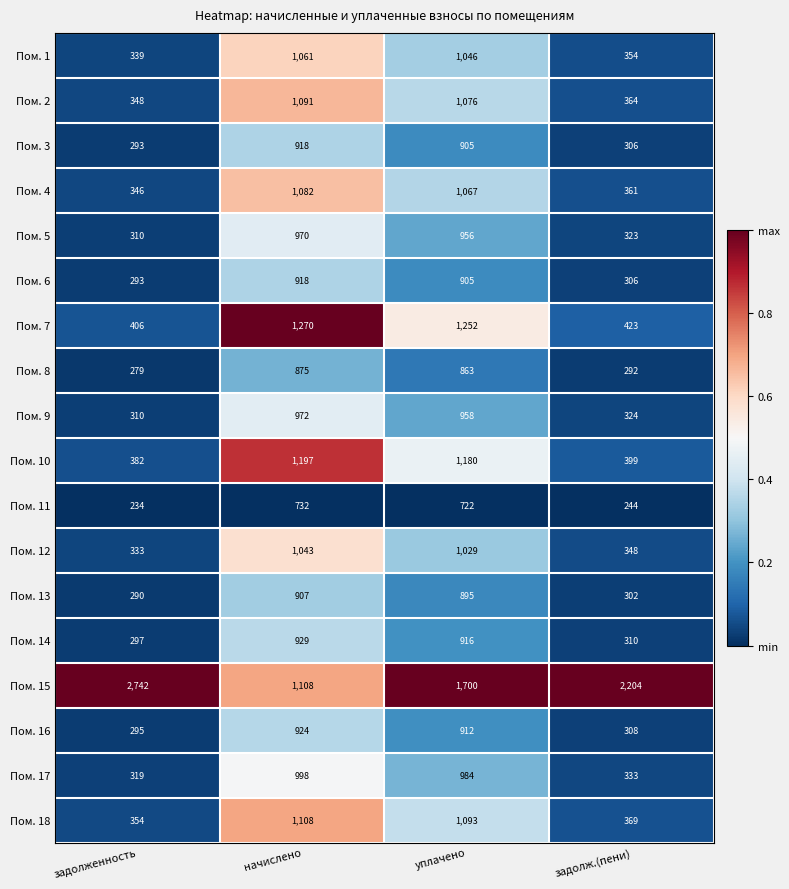

Rank the categories by Пом. 7 value from lowest to highest.

задолженность, задолж.(пени), уплачено, начислено